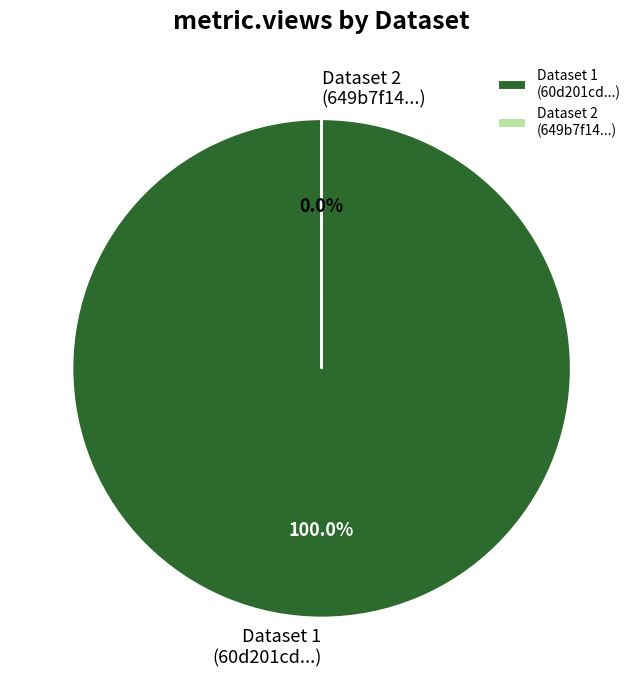

Which category has the smallest portion of the pie?

649b7f14078190f8a2e77191